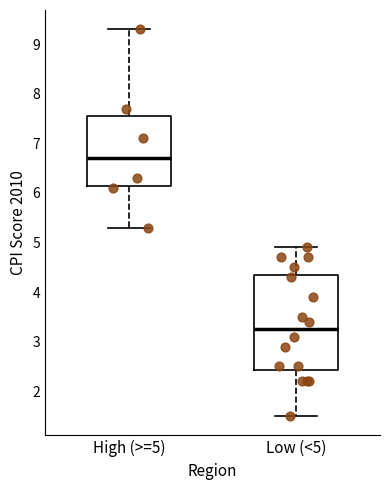

Reading left to right, transcribe this box plot: for each box, give where its median line is, the range the box spans, and where its two whiskers end, as read against the y-axis. The values are not printed on the chart, so give them approximately, as read against the axis.

High (>=5): median 6.7, box 6.2 to 7.6, whiskers 5.3 to 9.3
Low (<5): median 3.3, box 2.4 to 4.4, whiskers 1.5 to 4.9